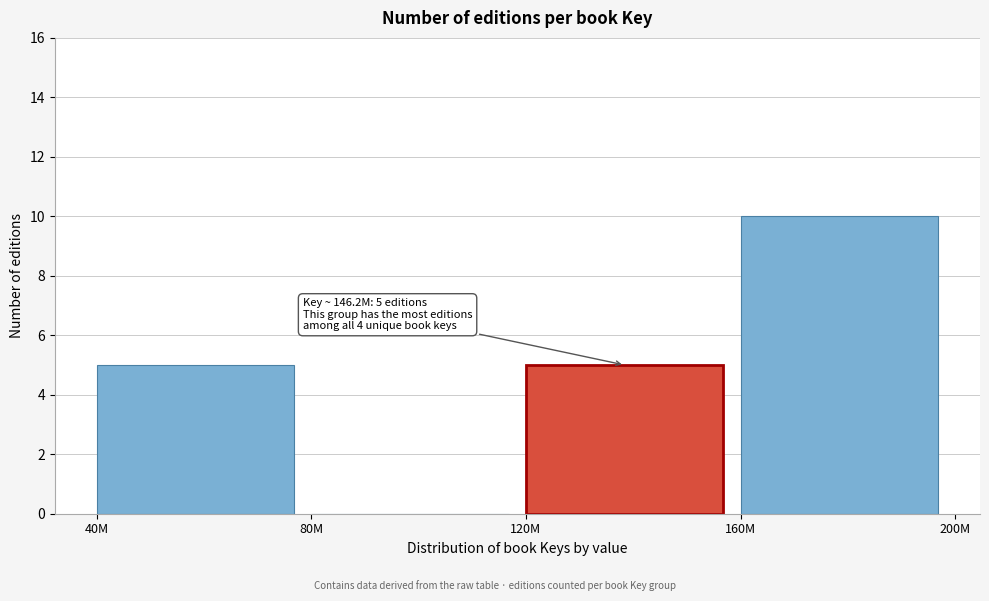

Reading left to right, list all the values displayed in this chart.

40M=5	80M=0	120M=5	160M=10